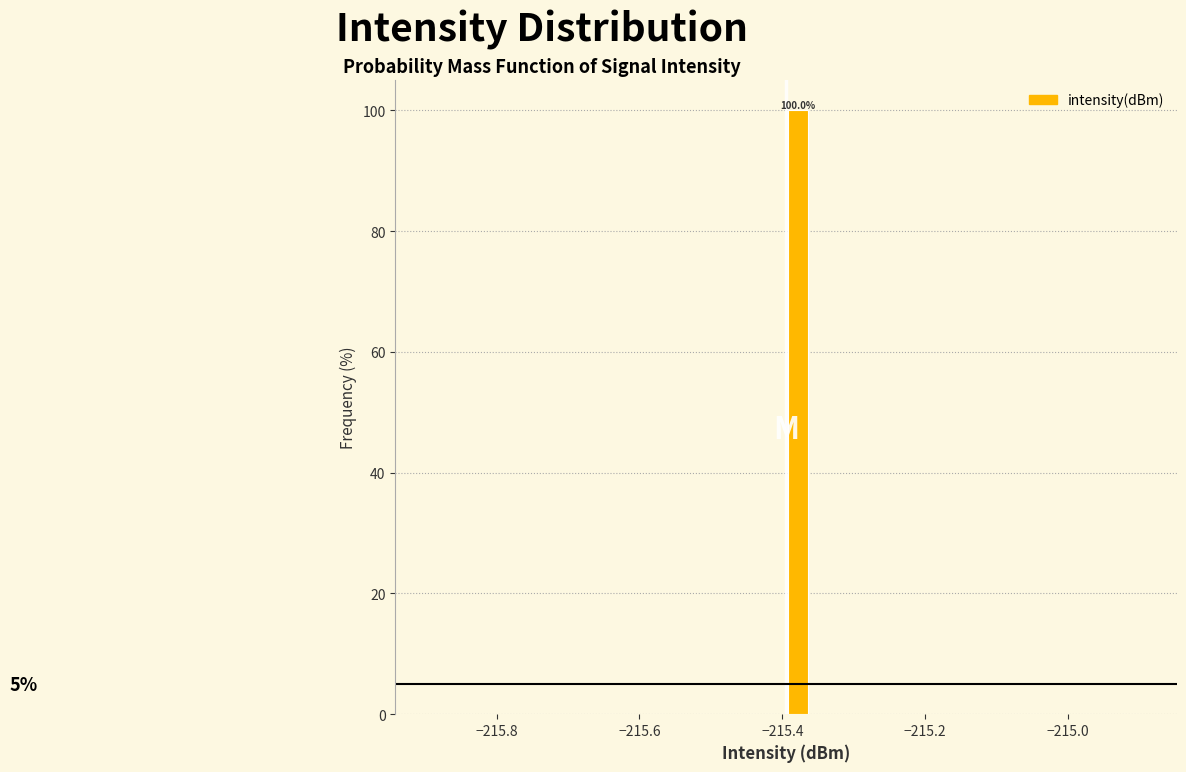

Read against the x-axis, roughly where is the centre of the tallest bar?

-215.38